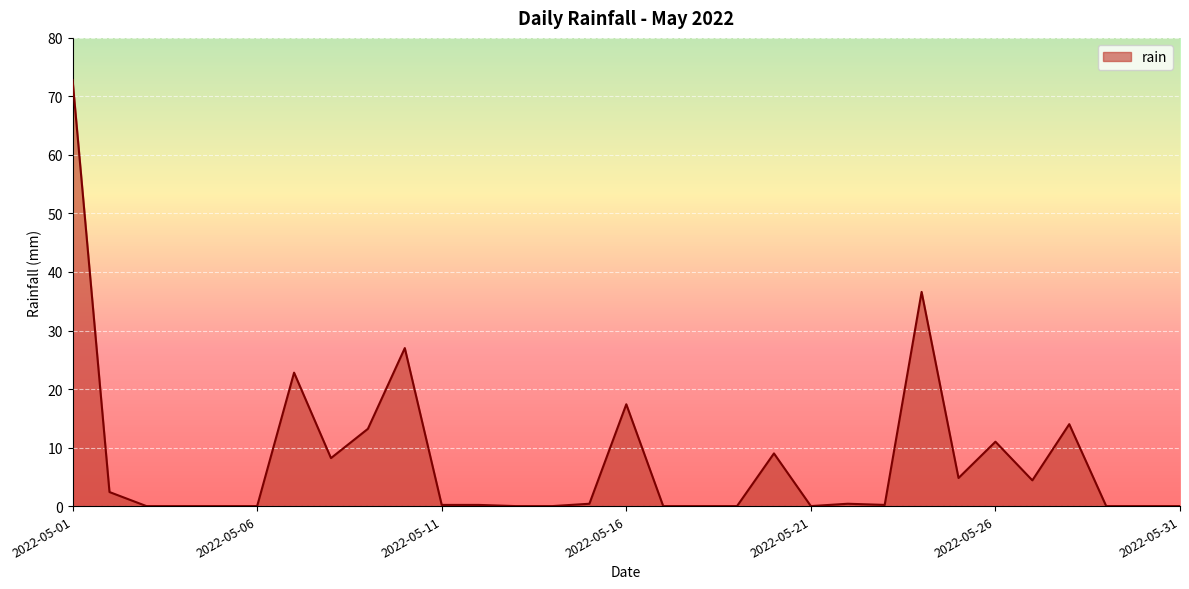

How many lines are shown in the chart?

1